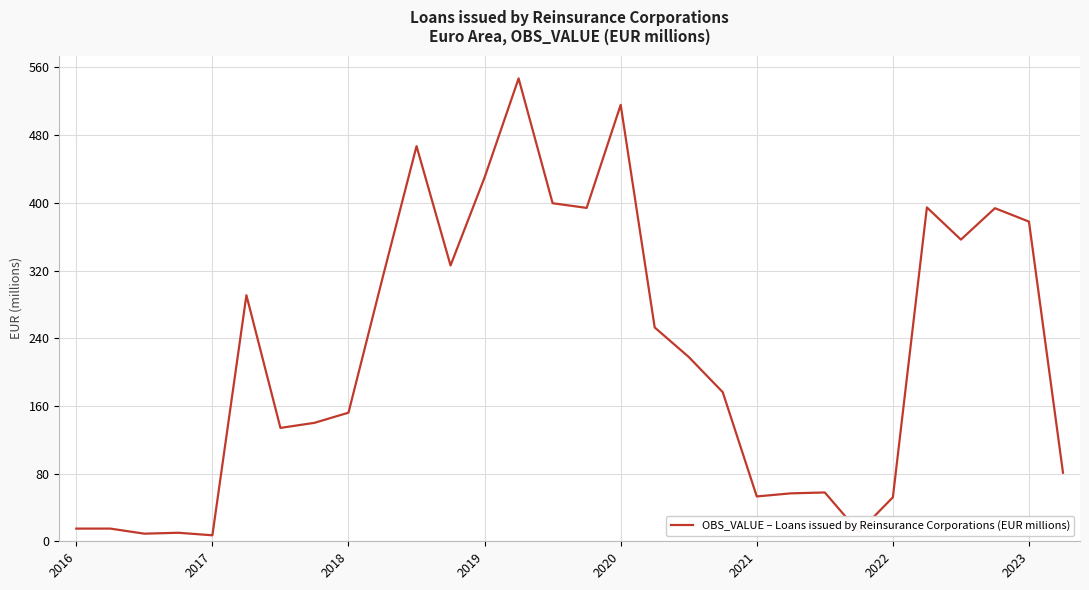

What is the greatest value displayed?

547.1